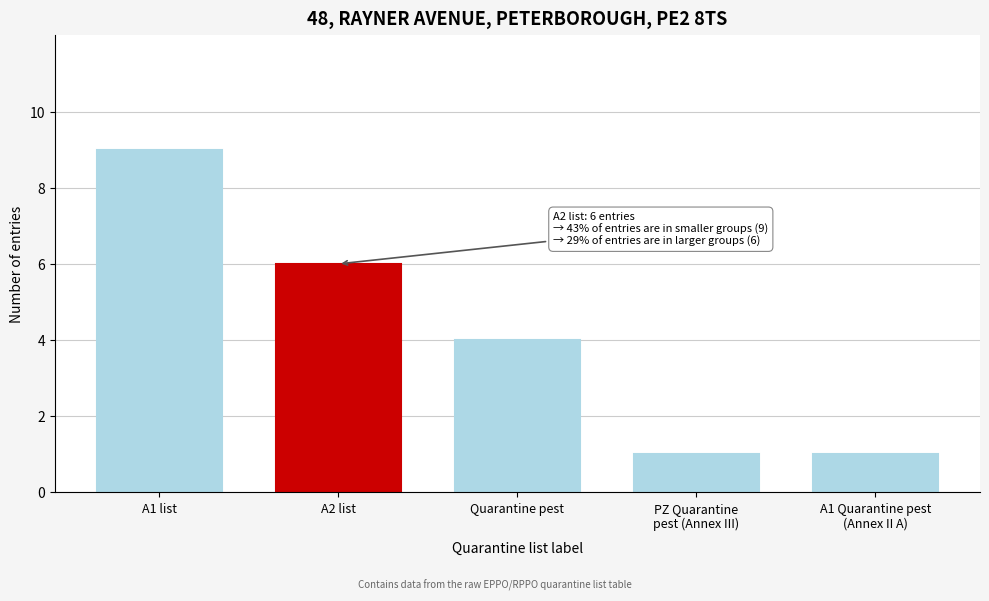

Reading left to right, list all the values displayed in this chart.

9	6	4	1	1